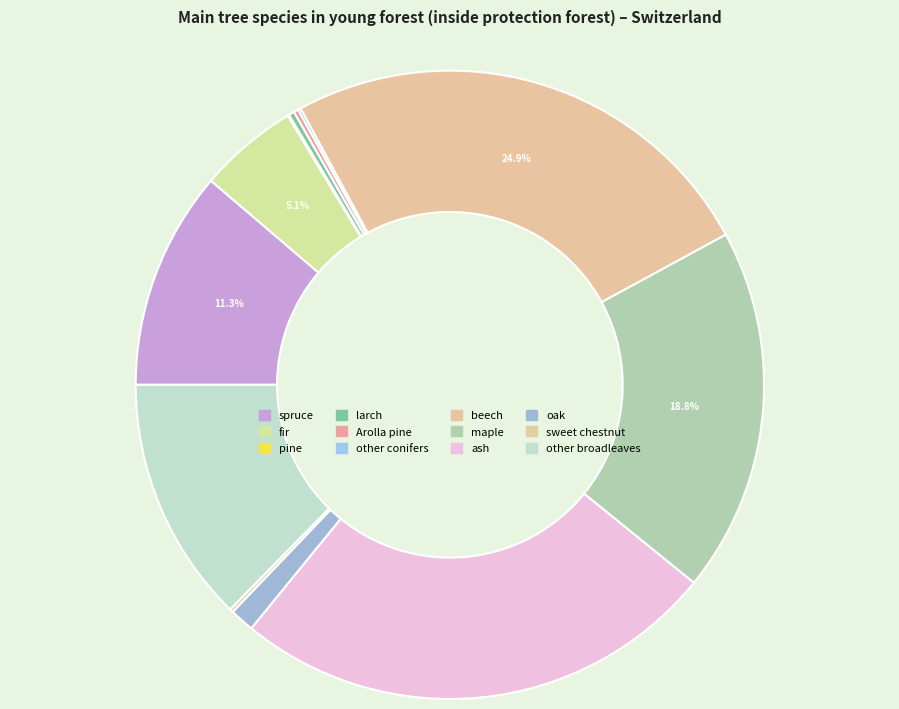

Approximately how many times larger is the value at beech compared to pine?

342.0